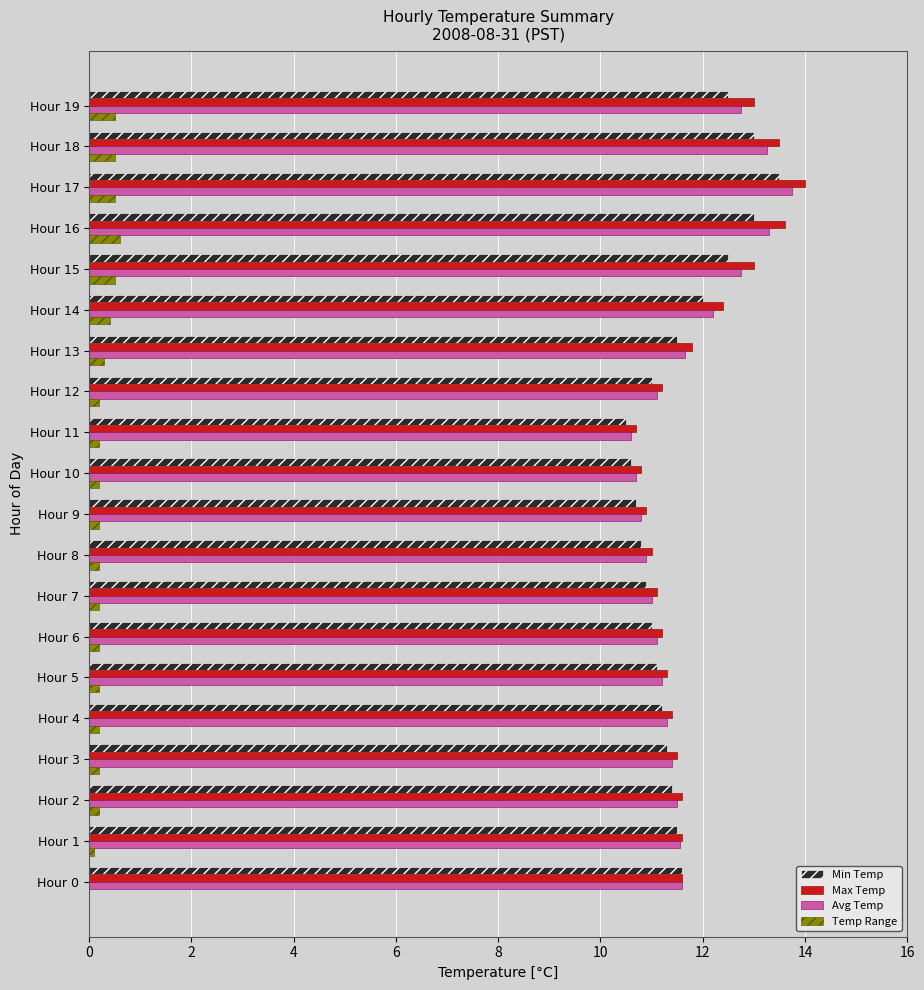

Which series has the largest range (max minus min)?

Max Temp